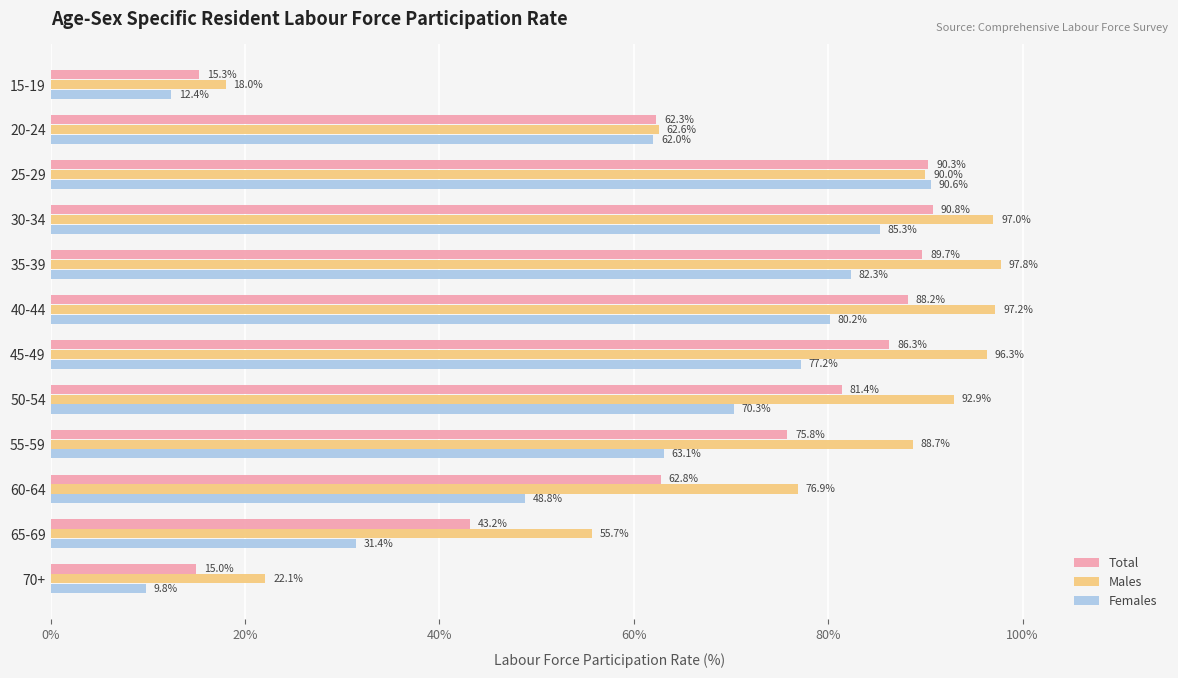

True or false: Total has a value of 56.8 at 45-49.

False